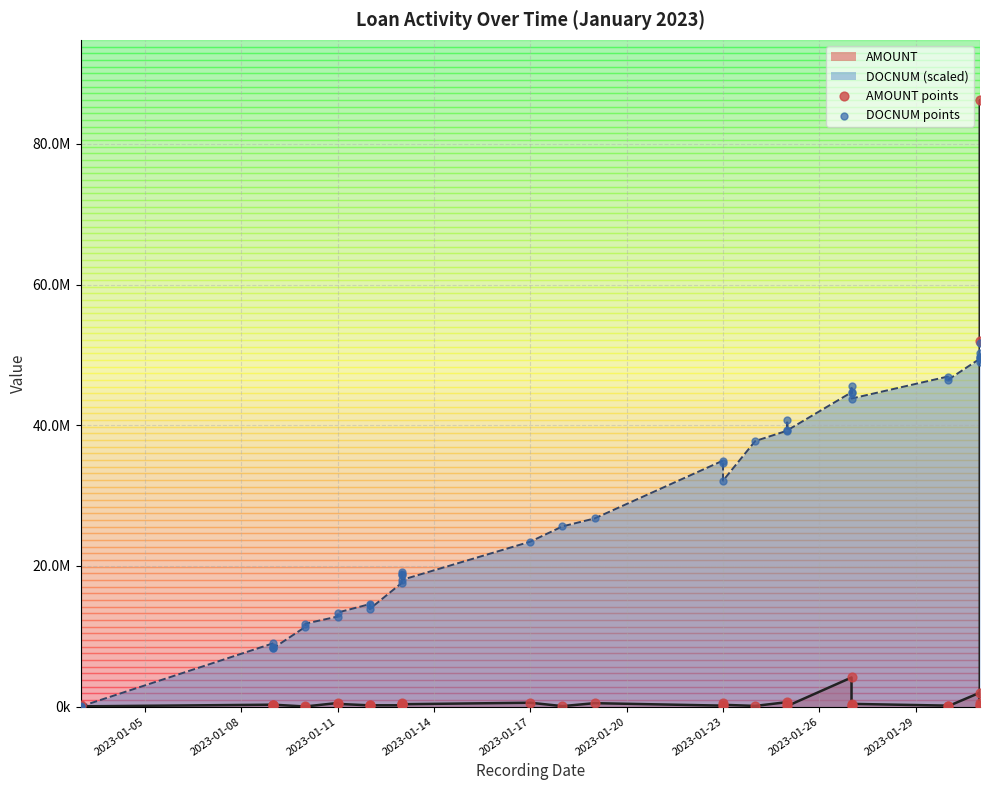

Which series reaches the maximum Y coordinate?

AMOUNT points